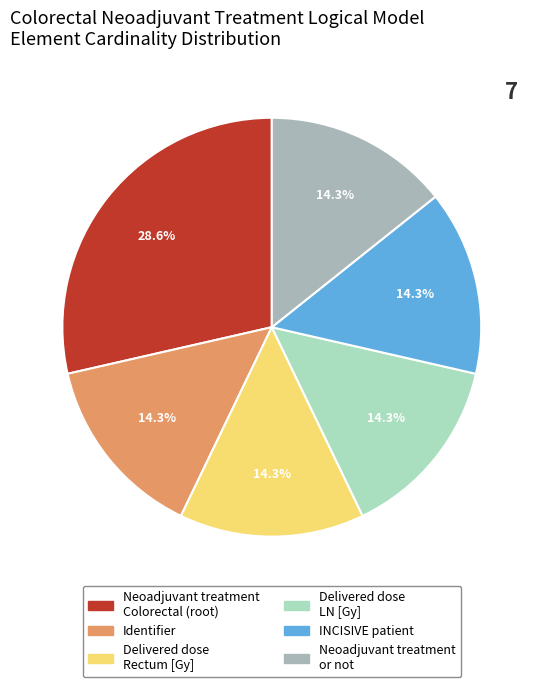

Does any single category account for the majority?

No